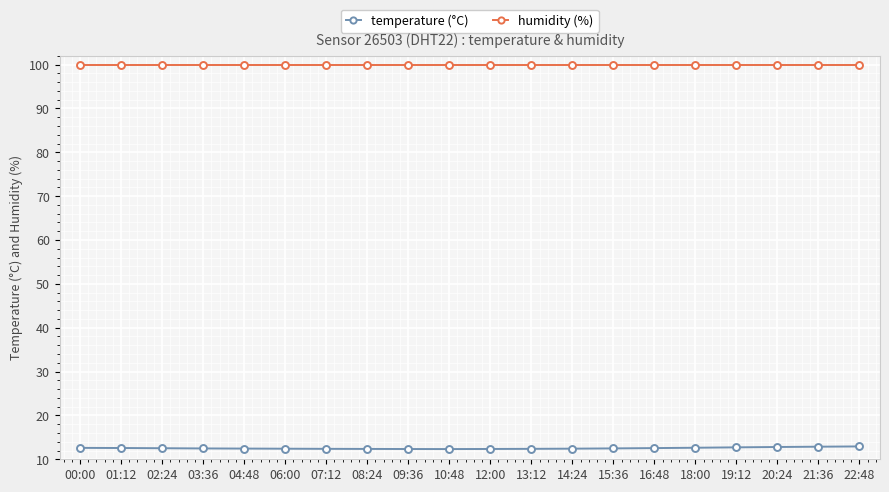

What is the label of the 6th point from the right?

16:48